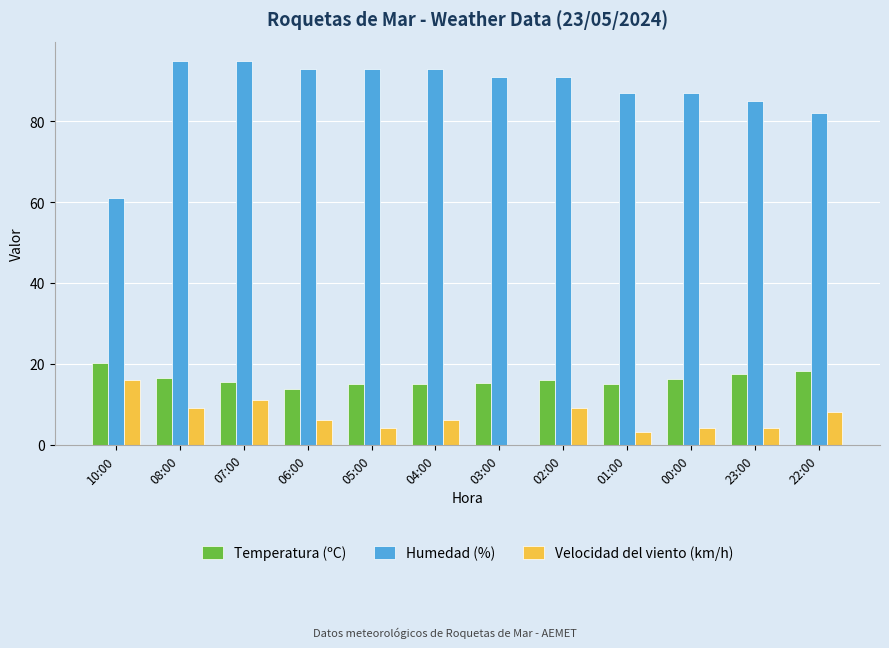

The Temperatura (ºC) series shows 5.0 at 02:00. True or false?

False